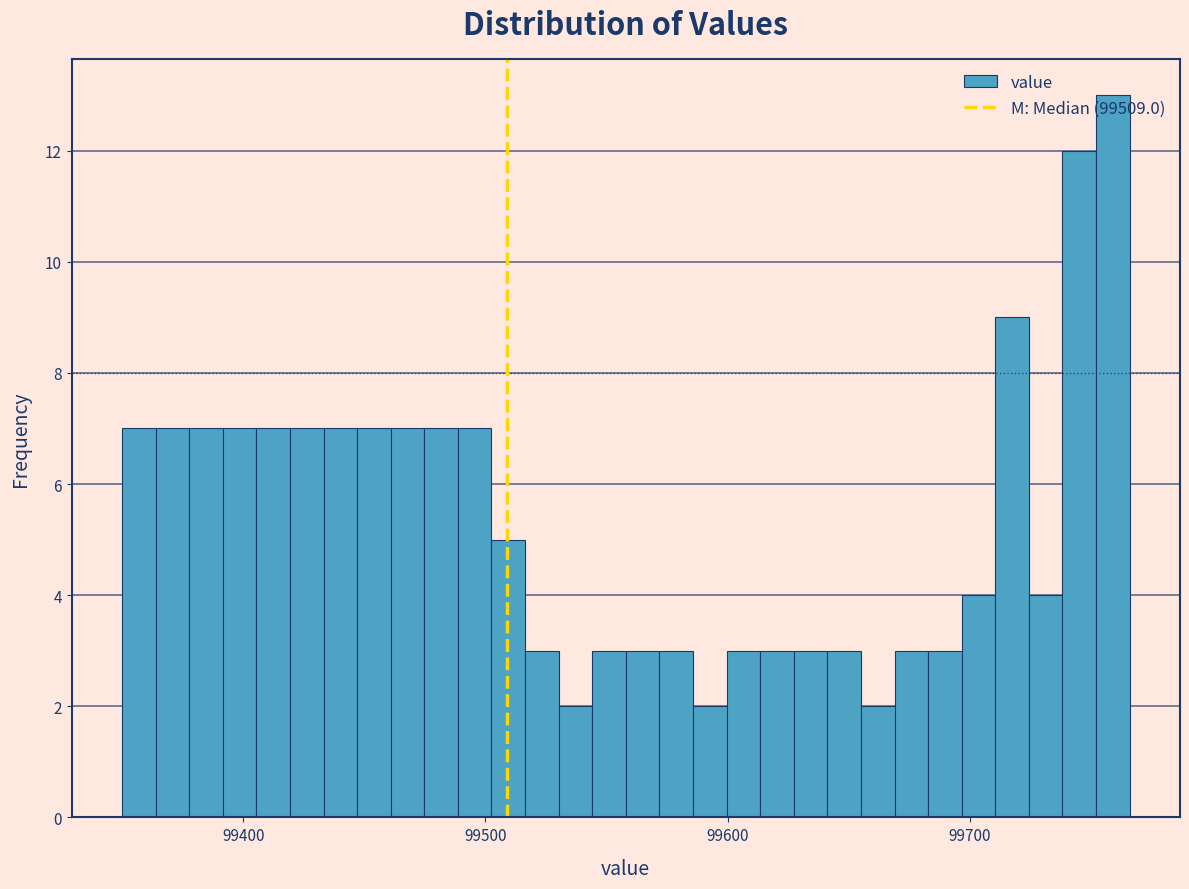

Read against the x-axis, roughly where is the centre of the tallest bar?

99760